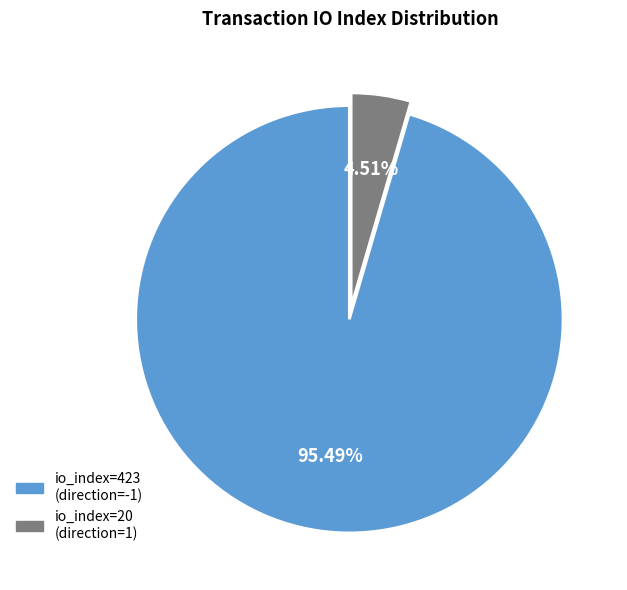

Does any single category account for the majority?

Yes